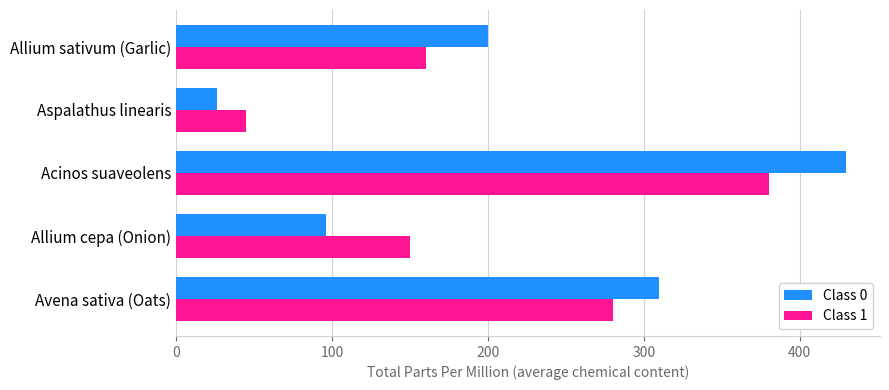

Which category has the lowest value across all series?

Aspalathus linearis